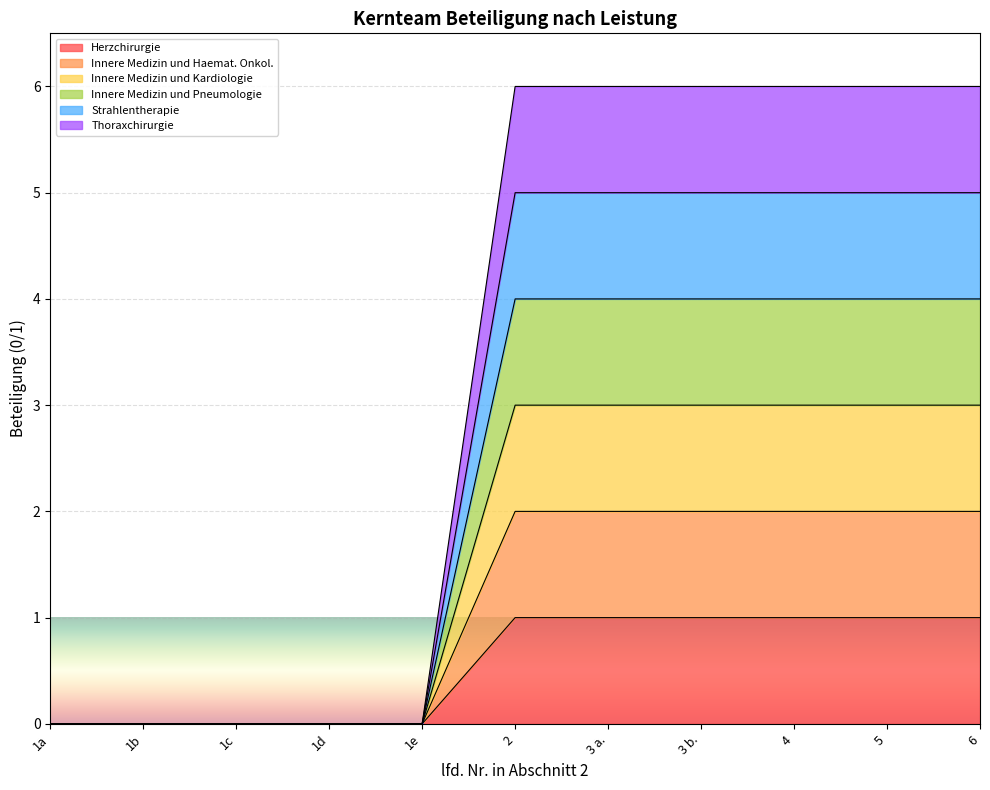

Which series has the largest total across all categories?

Strahlentherapie